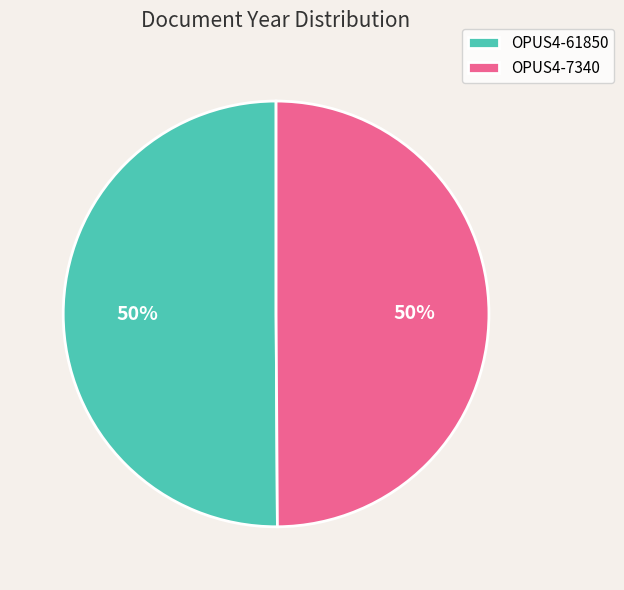

To the nearest percent, what is the combined percentage of OPUS4-61850 and OPUS4-7340?

100%